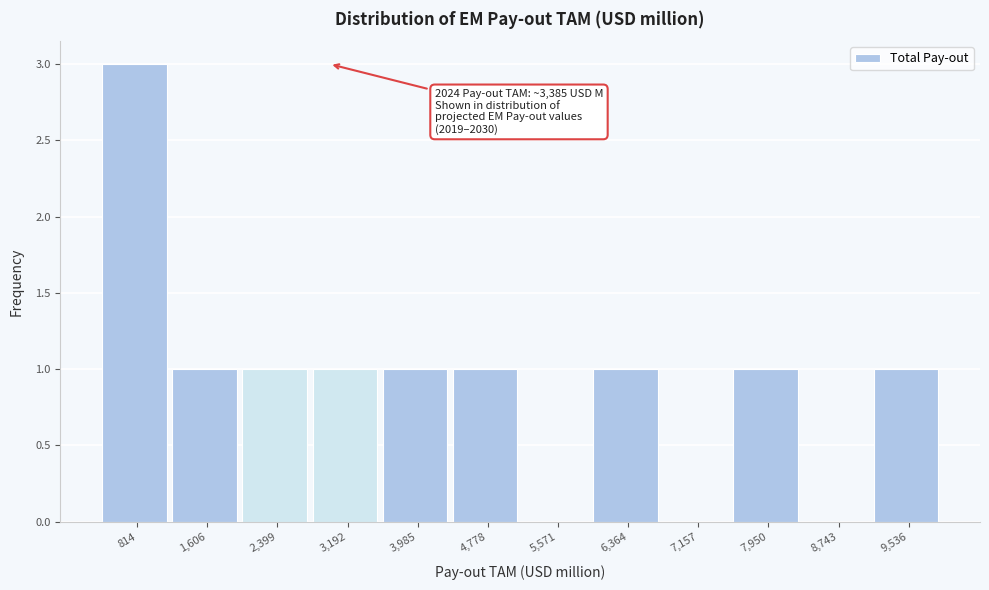

Reading right to left, list all the values displayed in this chart.

9,536=1	8,743=0	7,950=1	7,157=0	6,364=1	5,571=0	4,778=1	3,985=1	3,192=1	2,399=1	1,606=1	814=3